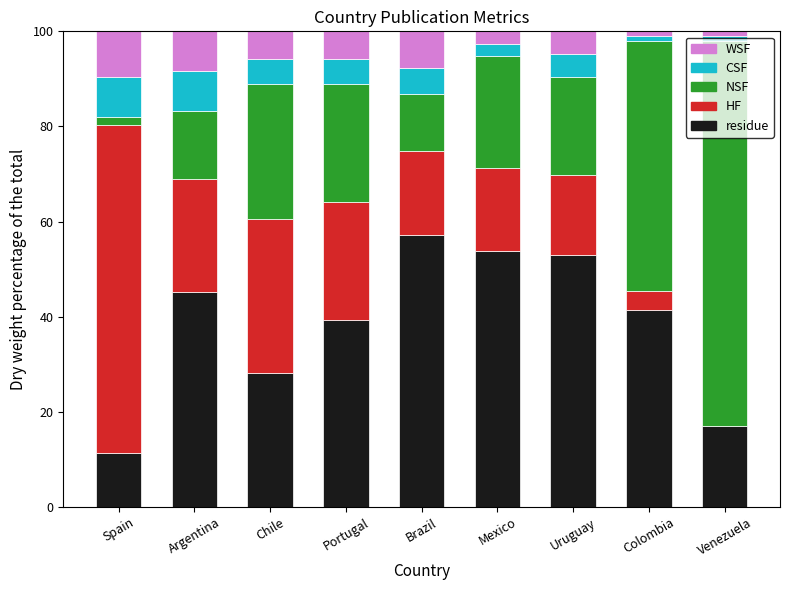

What is the total value across all series at Chile?

100.0